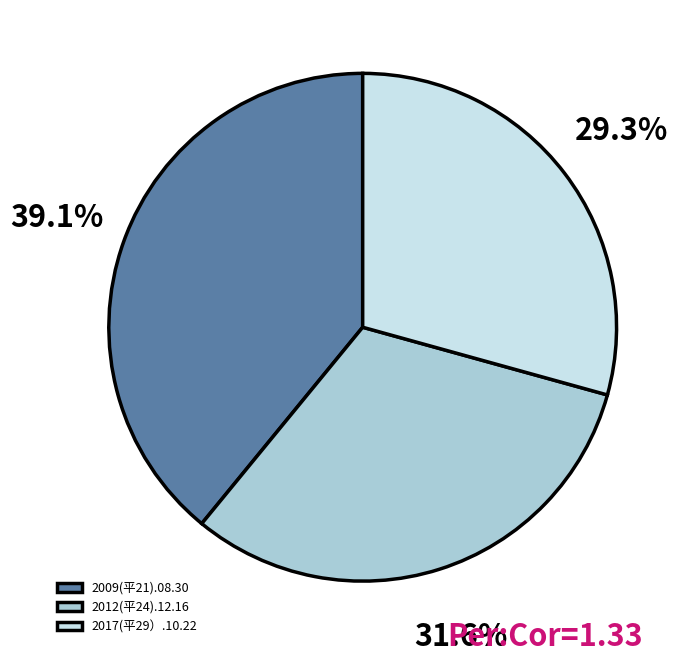

What percentage is the 2017(平29）.10.22 slice, to the nearest percent?

29%